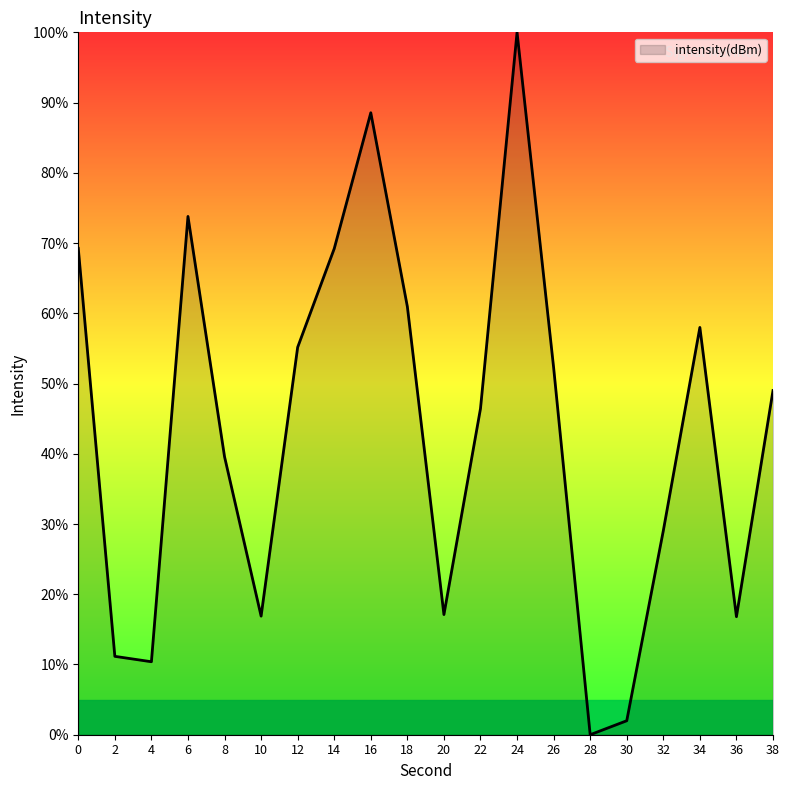

True or false: the data shows 32.5 at 22.

False